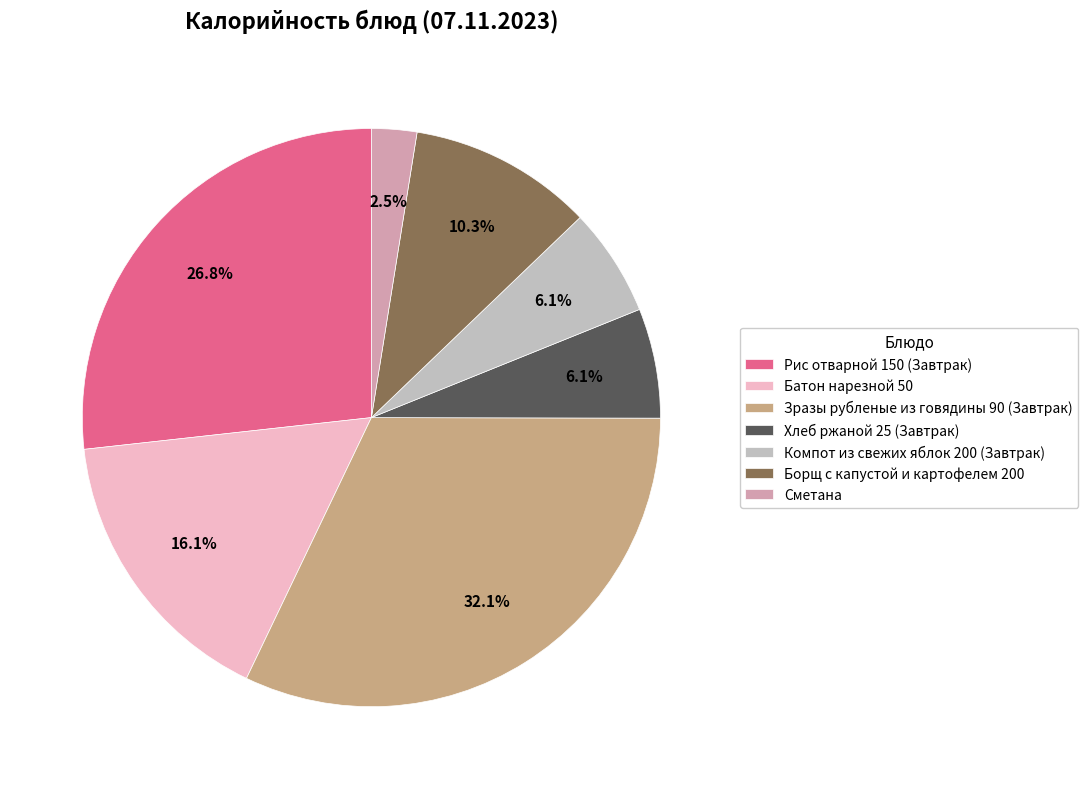

What is the total percentage of Борщ с капустой и картофелем 200 and Батон нарезной 50?

26.4%